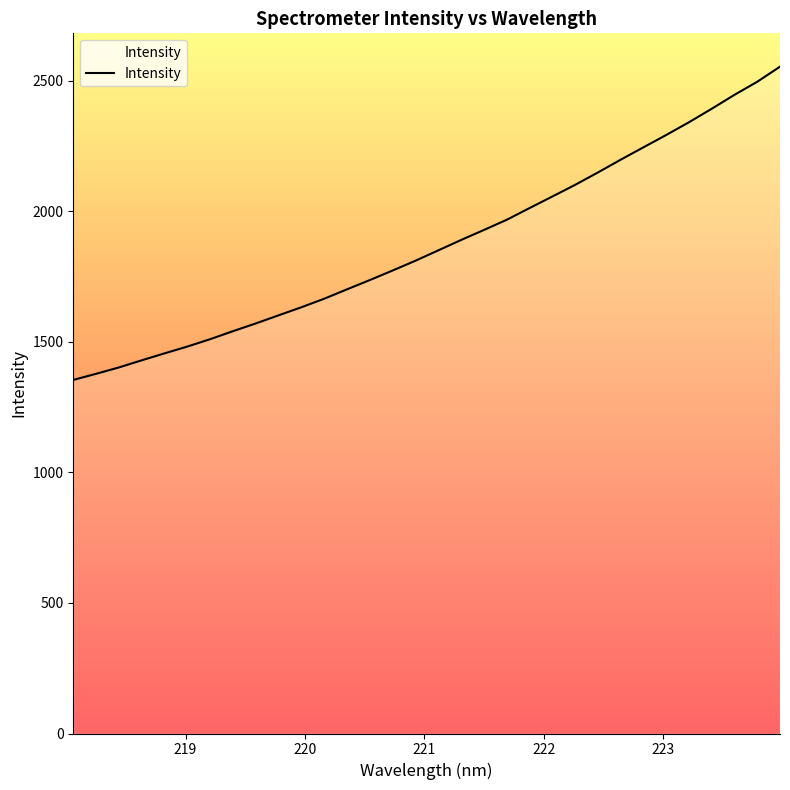

What is the greatest value displayed?

2554.4